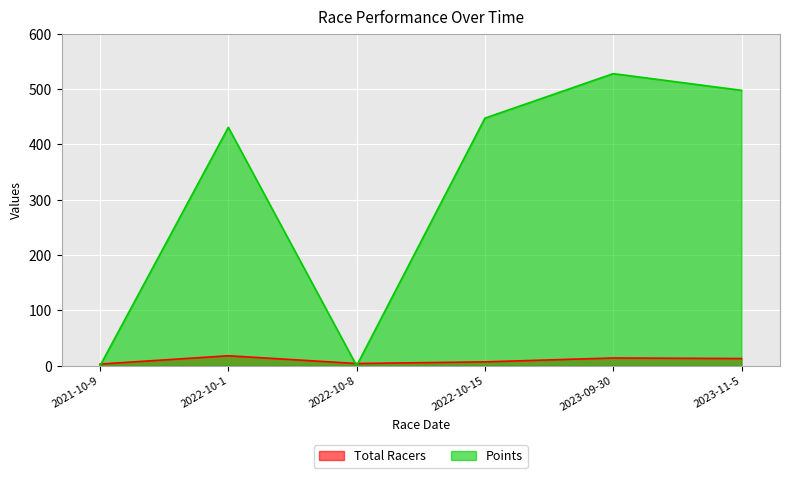

True or false: Total Racers has more than 2 points higher than both neighbors.

False